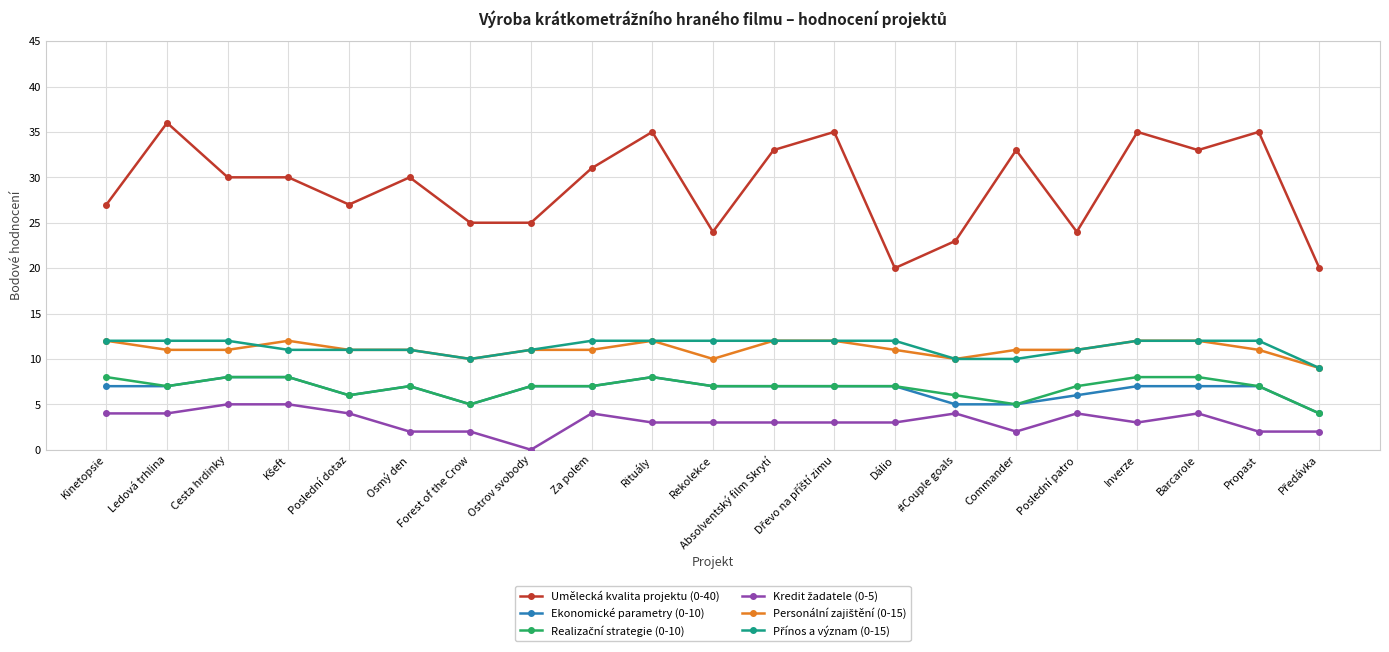

Which category has the highest value across all series?

Ledová trhlina